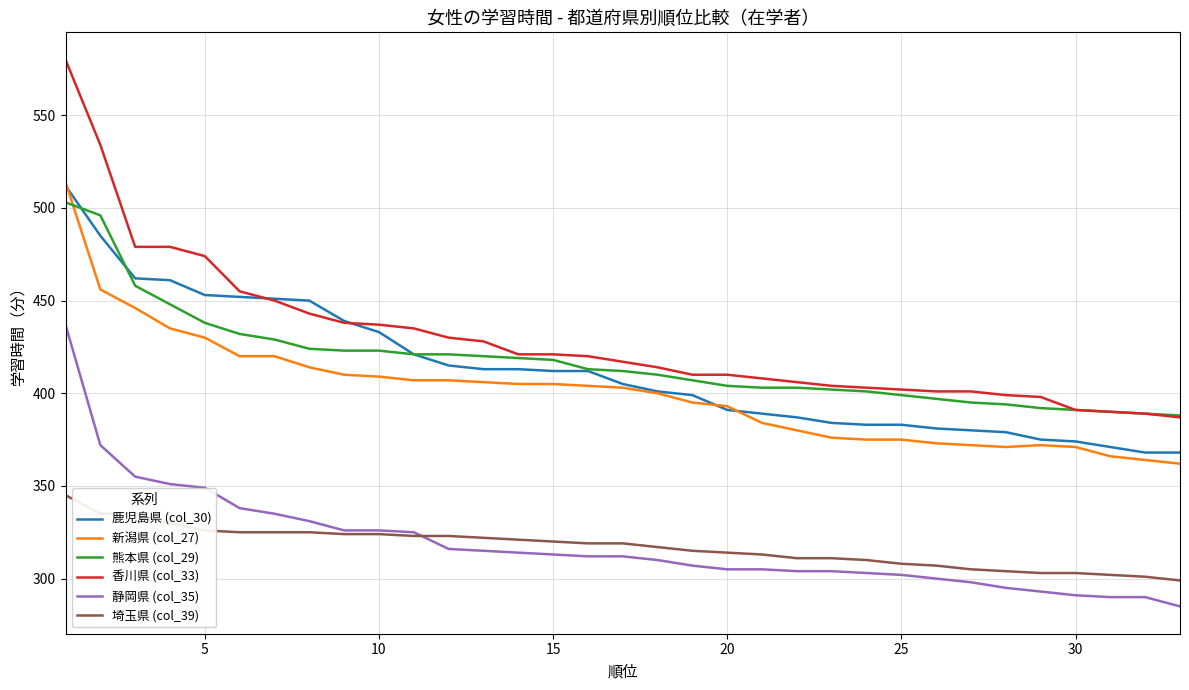

Which series has the widest spread of values?

香川県 (col_33)